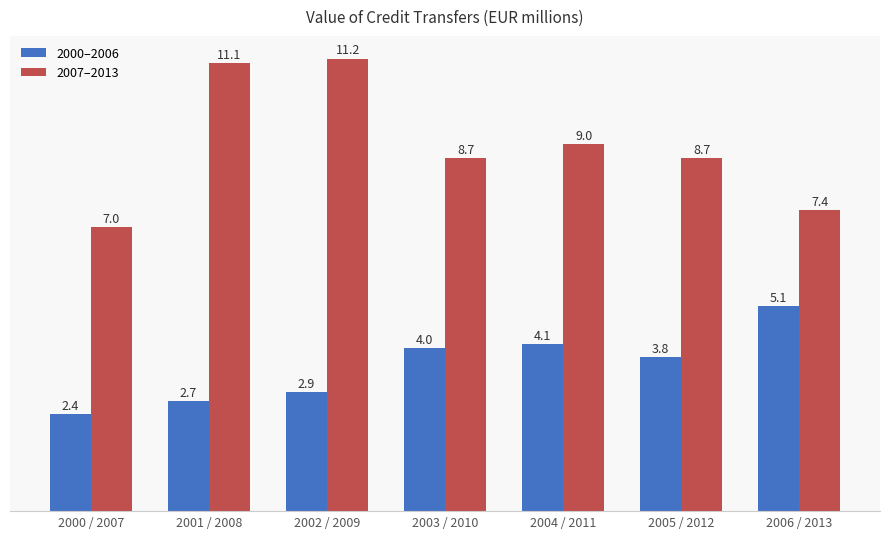

What is the smallest value displayed?

2.4